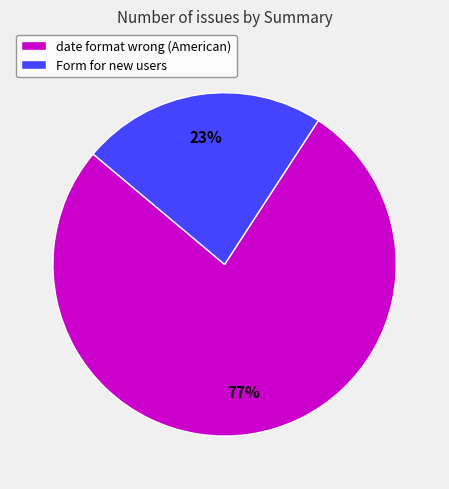

Combined, do Form for new users and date format wrong (American) account for over 50%?

Yes